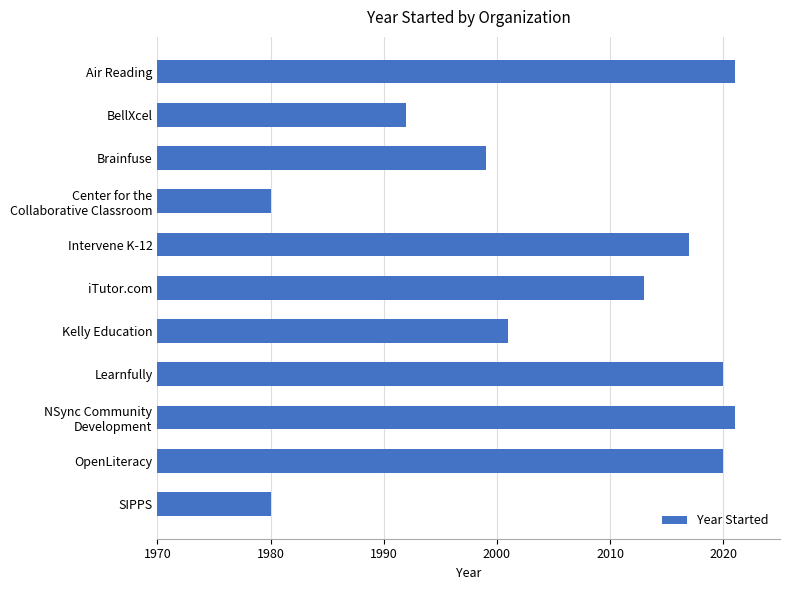

The chart shows a value of 2013 at iTutor.com. True or false?

True